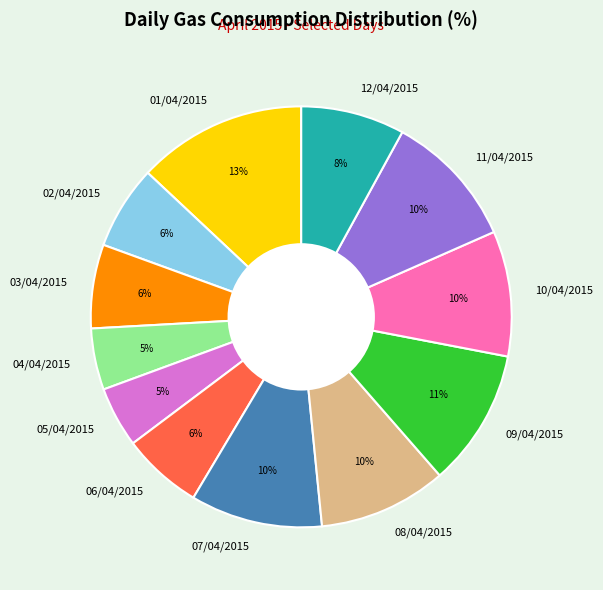

To the nearest percent, what portion does 01/04/2015 represent?

13%